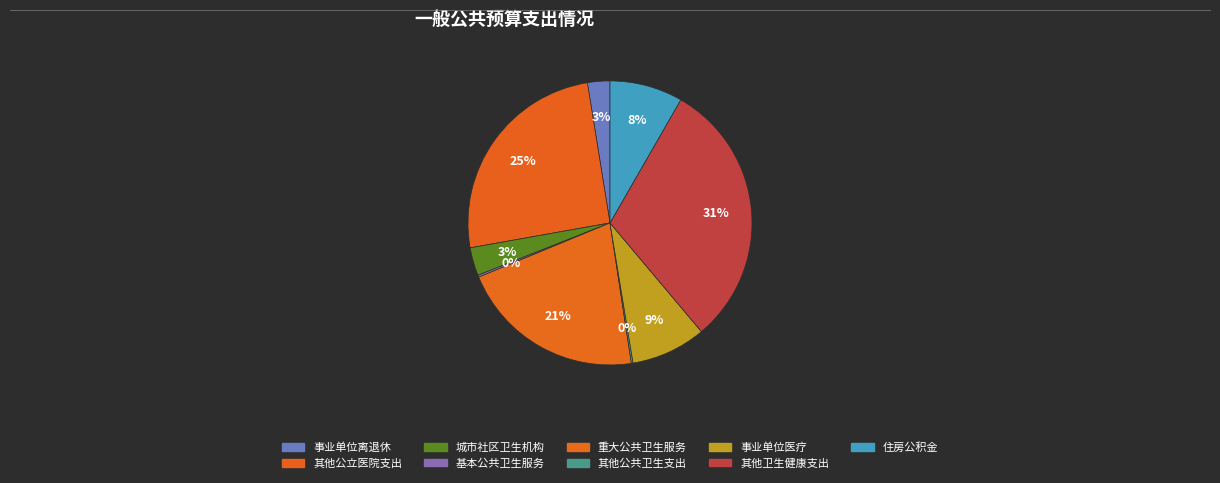

How much of the chart is everything except 事业单位离退休?

97.5%